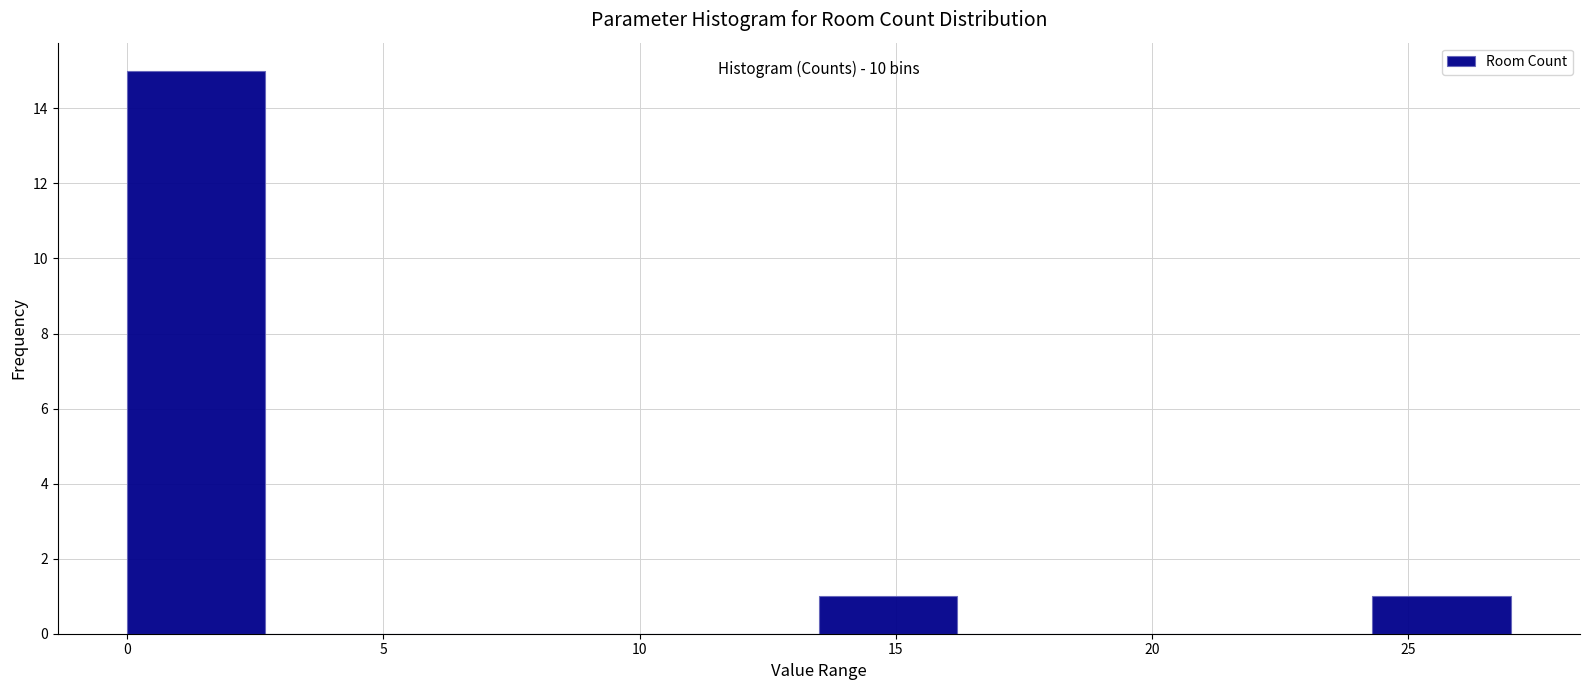

Over which range of the x-axis is the bar tallest?

0.0 to 2.7